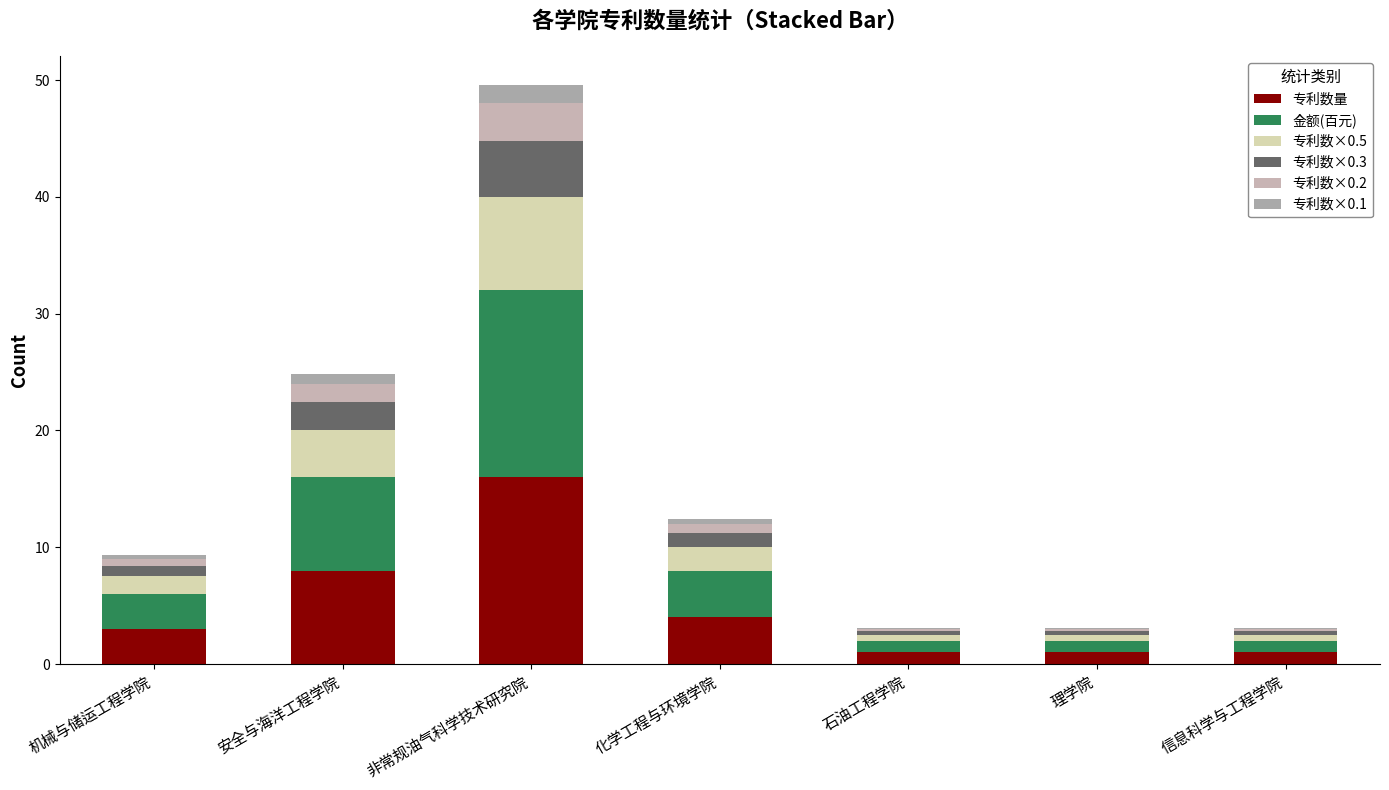

List the labels in order of 专利数×0.2 value, smallest first.

石油工程学院, 理学院, 信息科学与工程学院, 机械与储运工程学院, 化学工程与环境学院, 安全与海洋工程学院, 非常规油气科学技术研究院